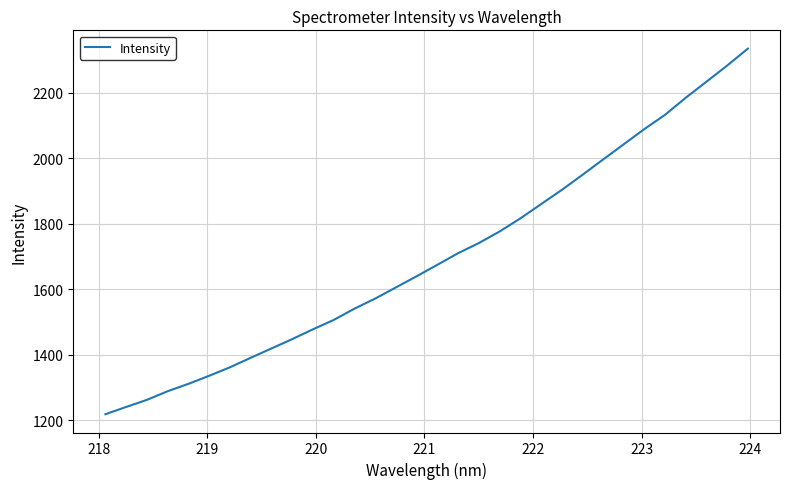

What is the minimum value shown in the chart?

1219.1